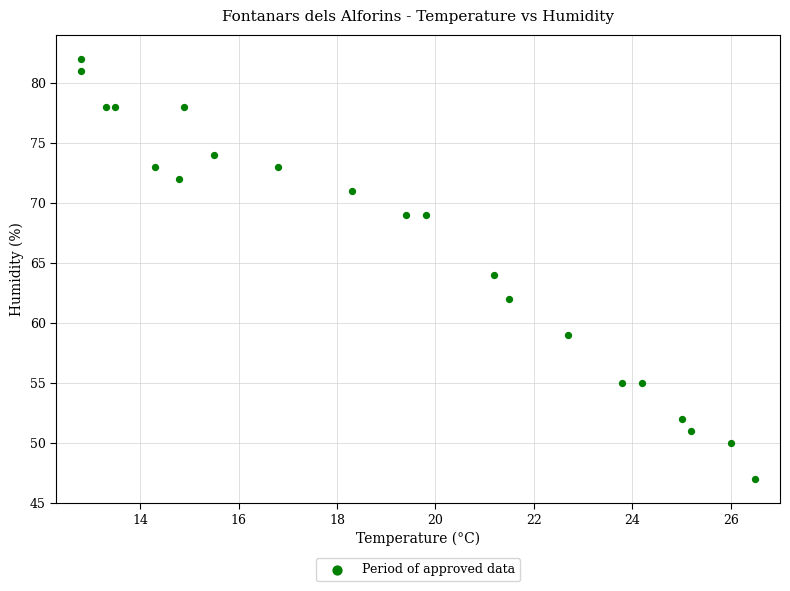

What is the range of Y values (max minus min)?

35